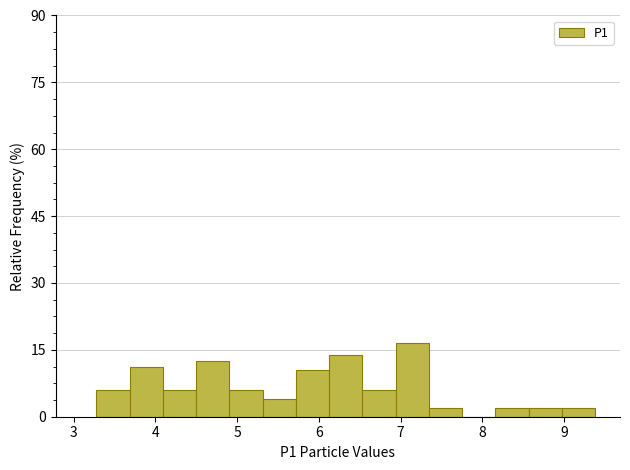

Reading left to right, transcribe this chart: for each bar, give the range it covers on the x-axis and its height. Neither the bar edges nor the heights are printed on the chart, so give them approximately, as read against the axes.

3.3 to 3.7: 6
3.7 to 4.1: 12
4.1 to 4.5: 6
4.5 to 4.9: 12
4.9 to 5.3: 6
5.3 to 5.7: 4
5.7 to 6.1: 10
6.1 to 6.5: 14
6.5 to 6.9: 6
6.9 to 7.3: 16
7.3 to 7.8: under 2
7.8 to 8.2: 0
8.2 to 8.6: under 2
8.6 to 9.0: under 2
9.0 to 9.4: under 2